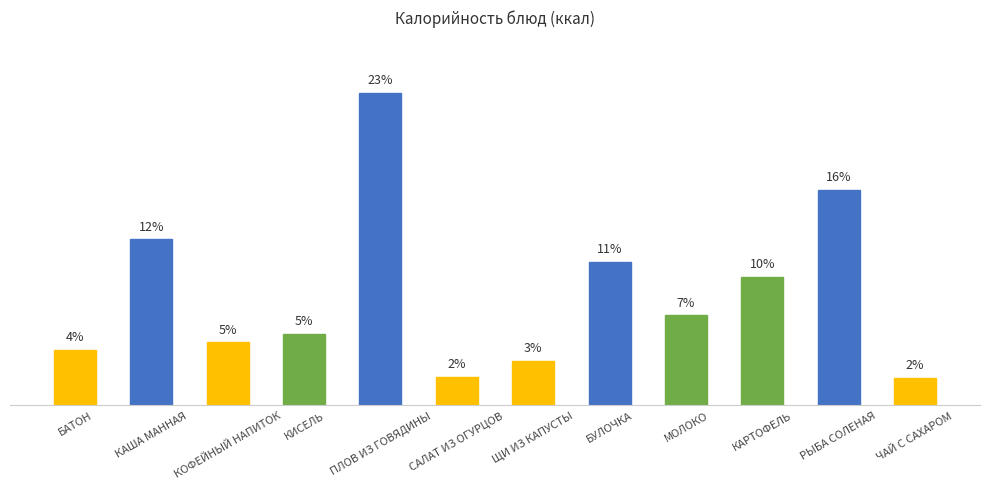

Which has a higher value, МОЛОКО or САЛАТ ИЗ ОГУРЦОВ?

МОЛОКО